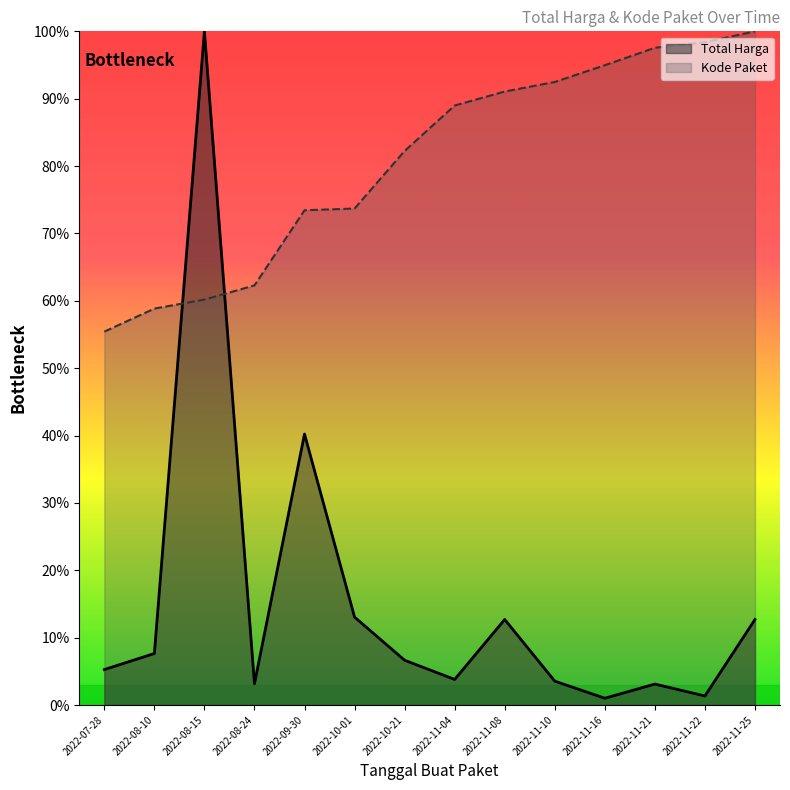

Does the chart display data point markers on the line(s)?

No